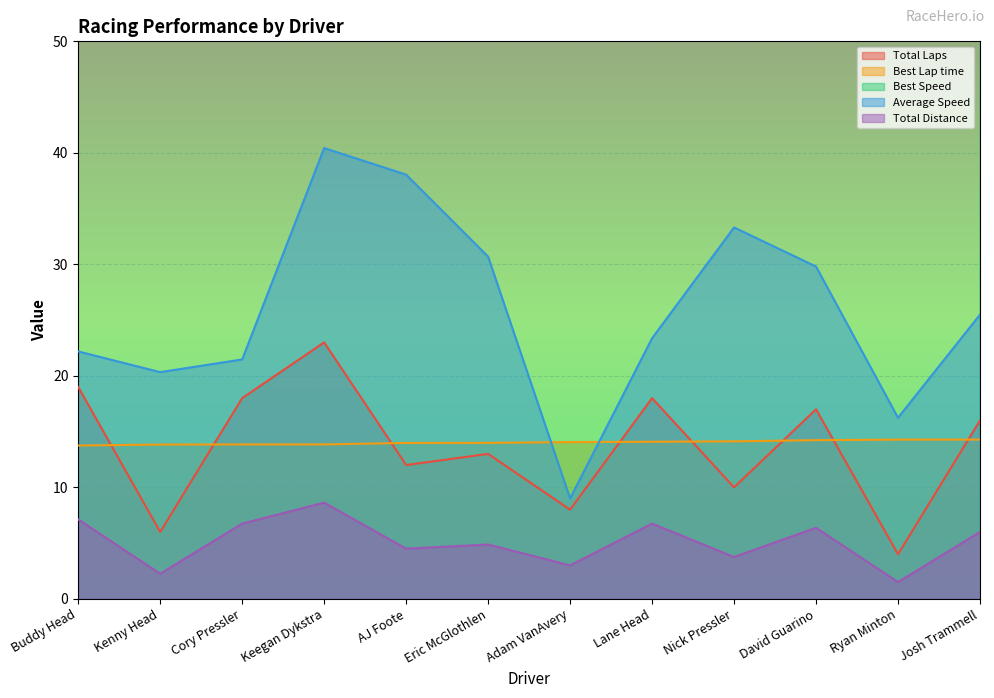

At which label does Best Lap time reach its peak?

Josh Trammell